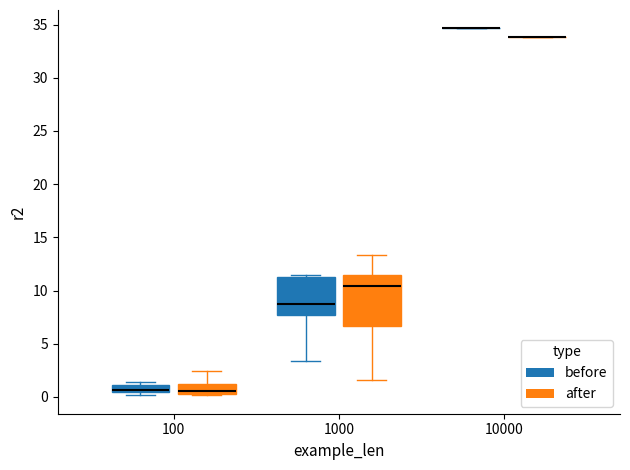

Which box is the tallest, from its lower edge to its upper edge?

1000 (after)